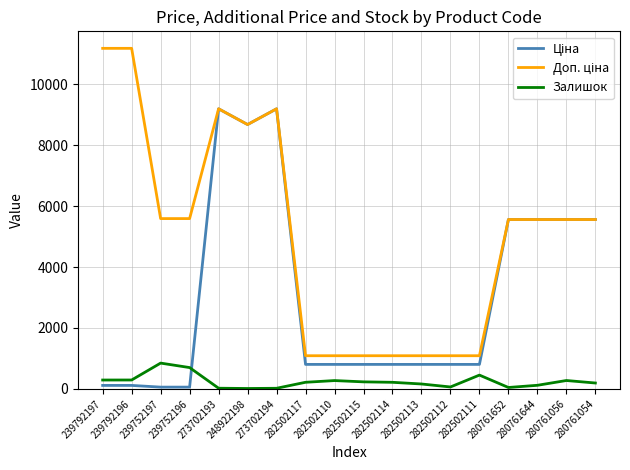

What is the highest value of the Залишок series?

845.0